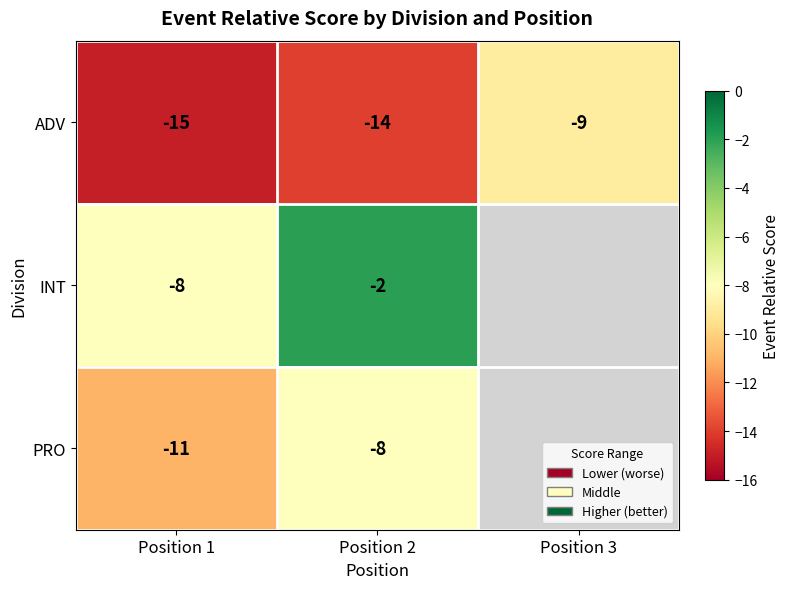

Which category has the highest value in the ADV series?

Position 3